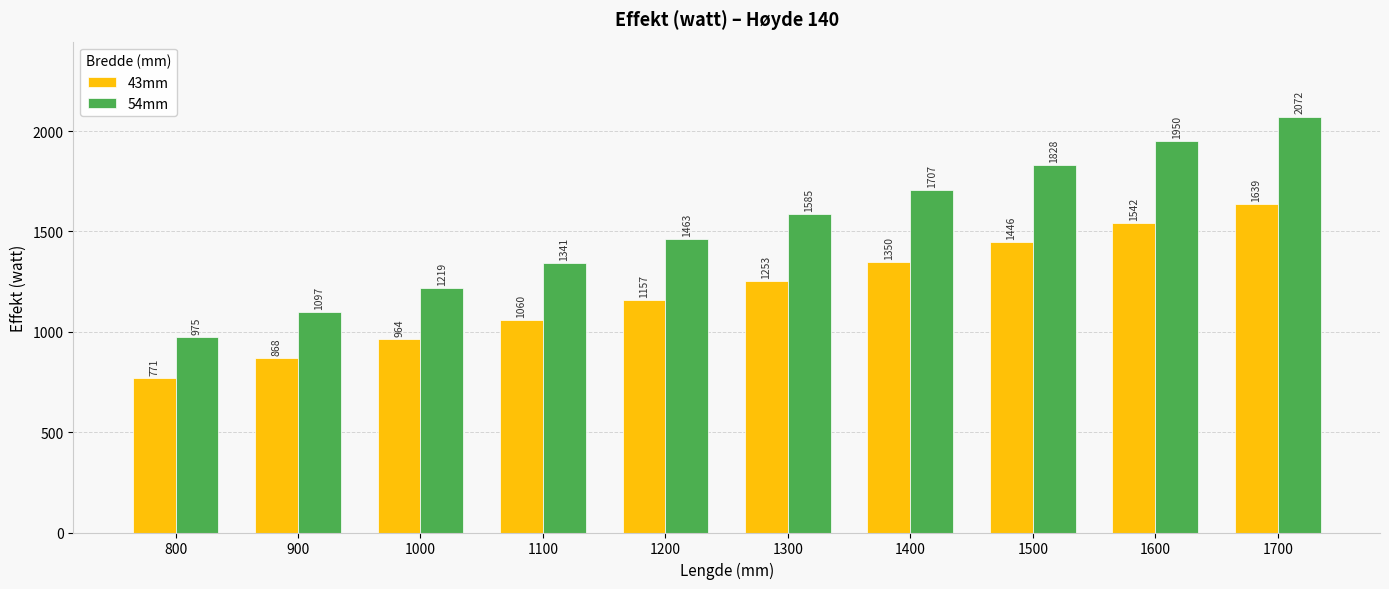

The value of 43mm at 1500 is 1446.0. True or false?

True